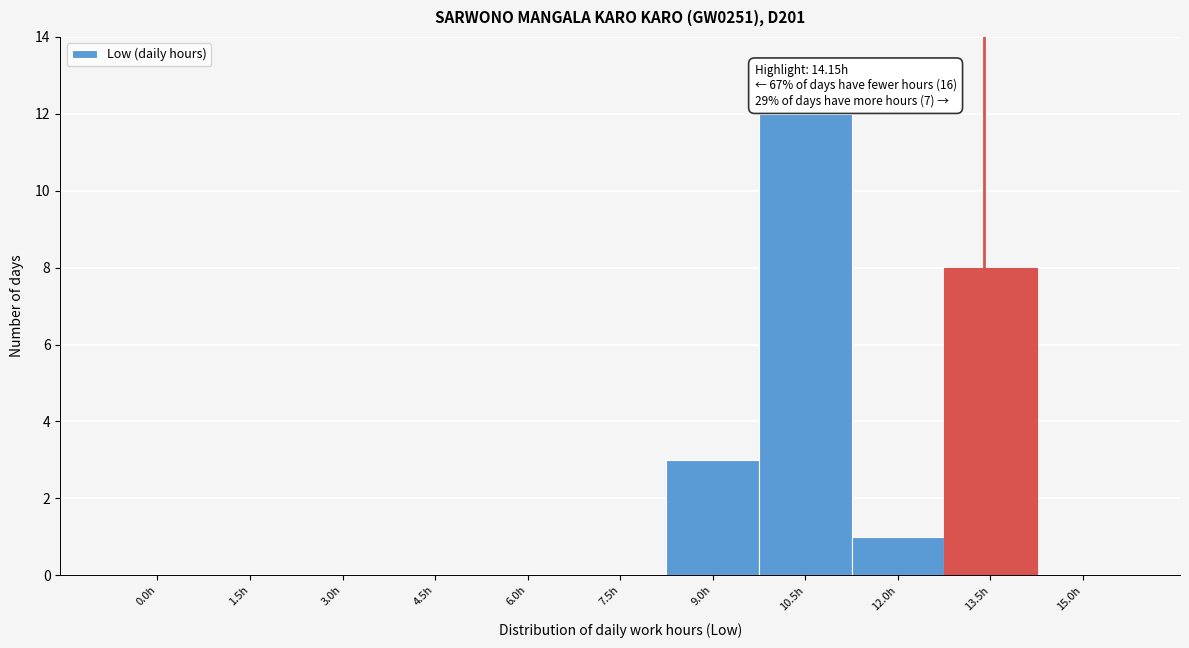

Reading left to right, list all the values displayed in this chart.

0.0h=0	1.5h=0	3.0h=0	4.5h=0	6.0h=0	7.5h=0	9.0h=3	10.5h=12	12.0h=1	13.5h=8	15.0h=0